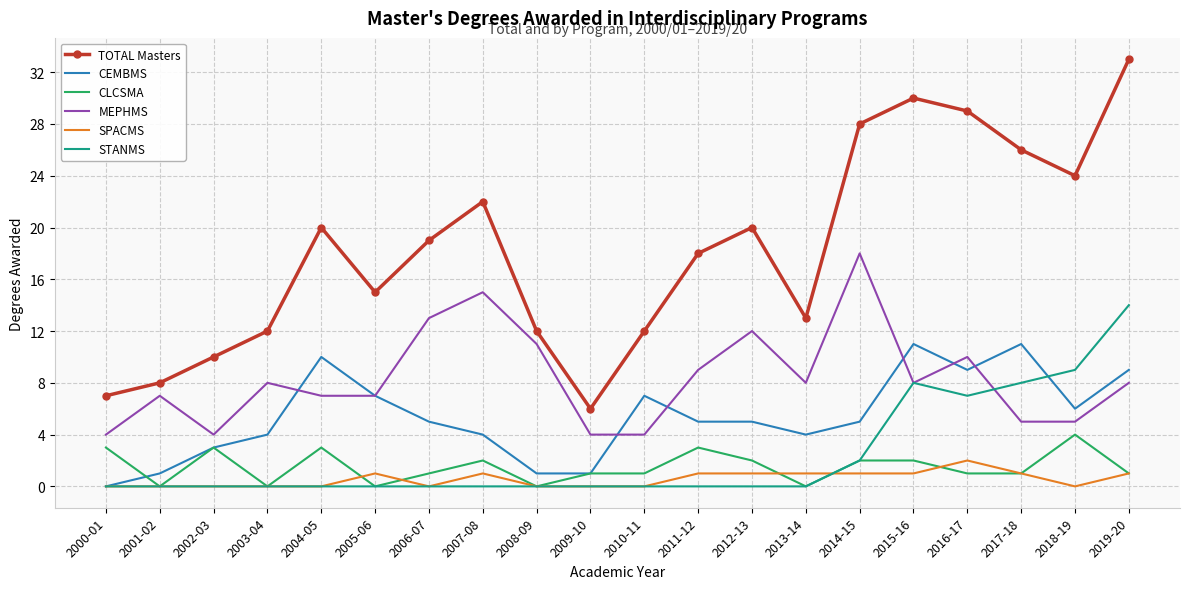

True or false: TOTAL Masters and STANMS cross at least once.

False